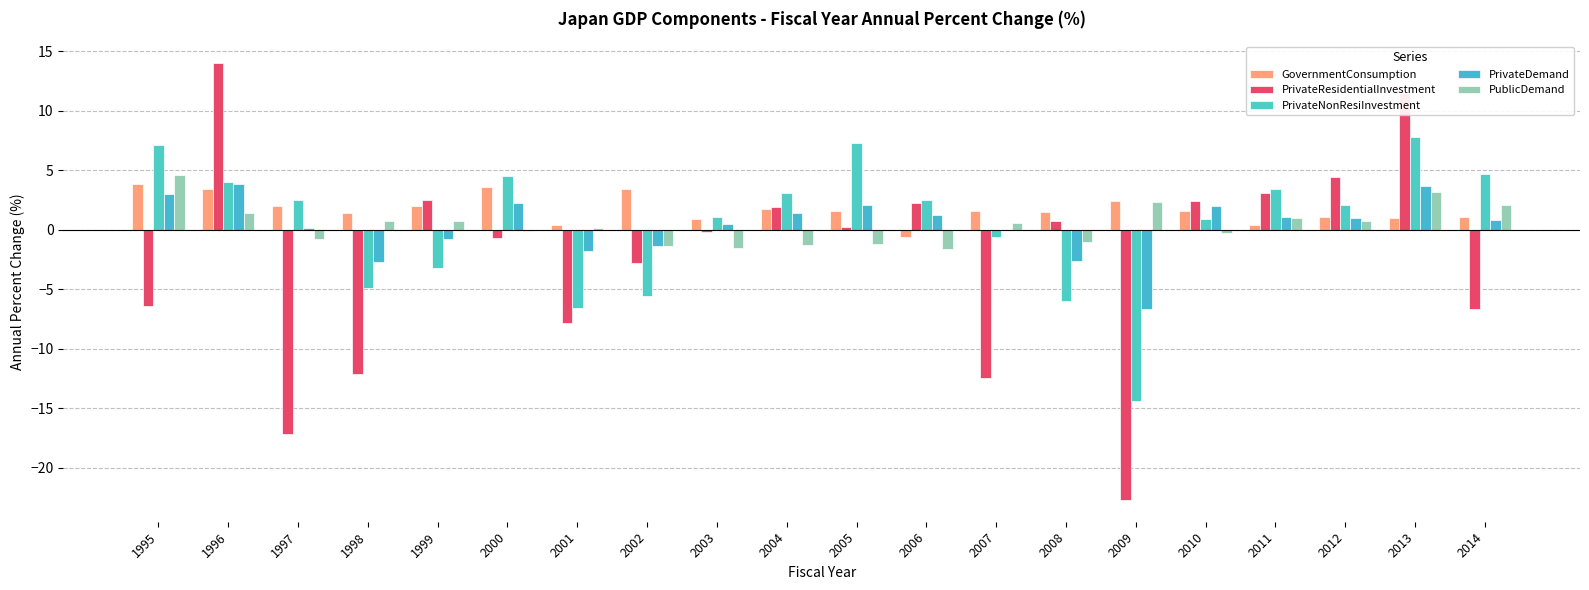

Count the number of categories in the chart.

20